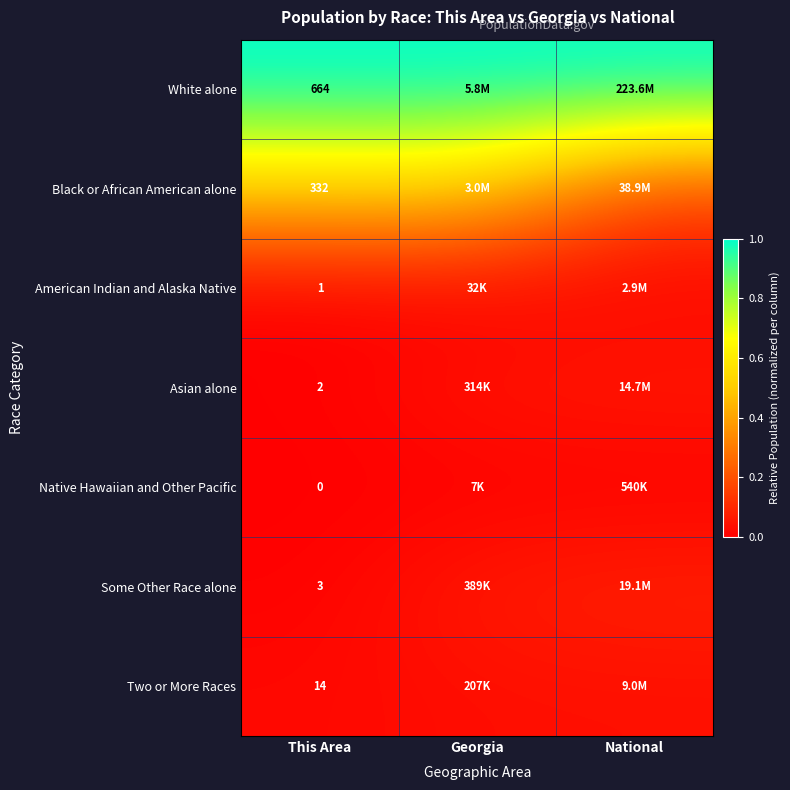

What value does the White alone series have at Georgia?

1.0